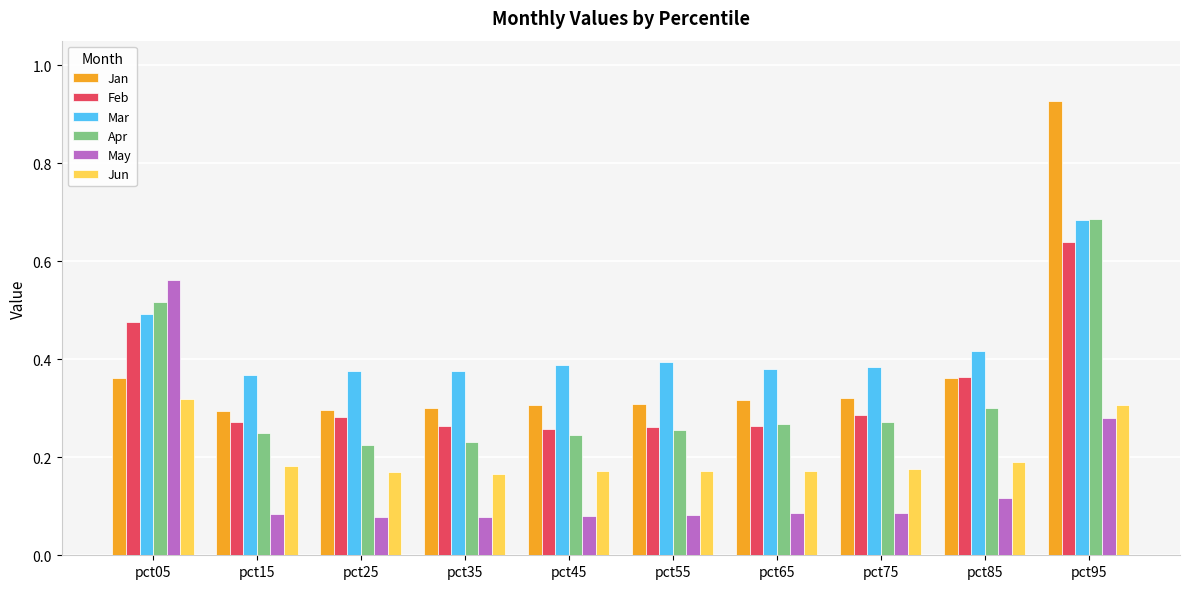

Is it true that Feb equals 0.1 at pct55?

False